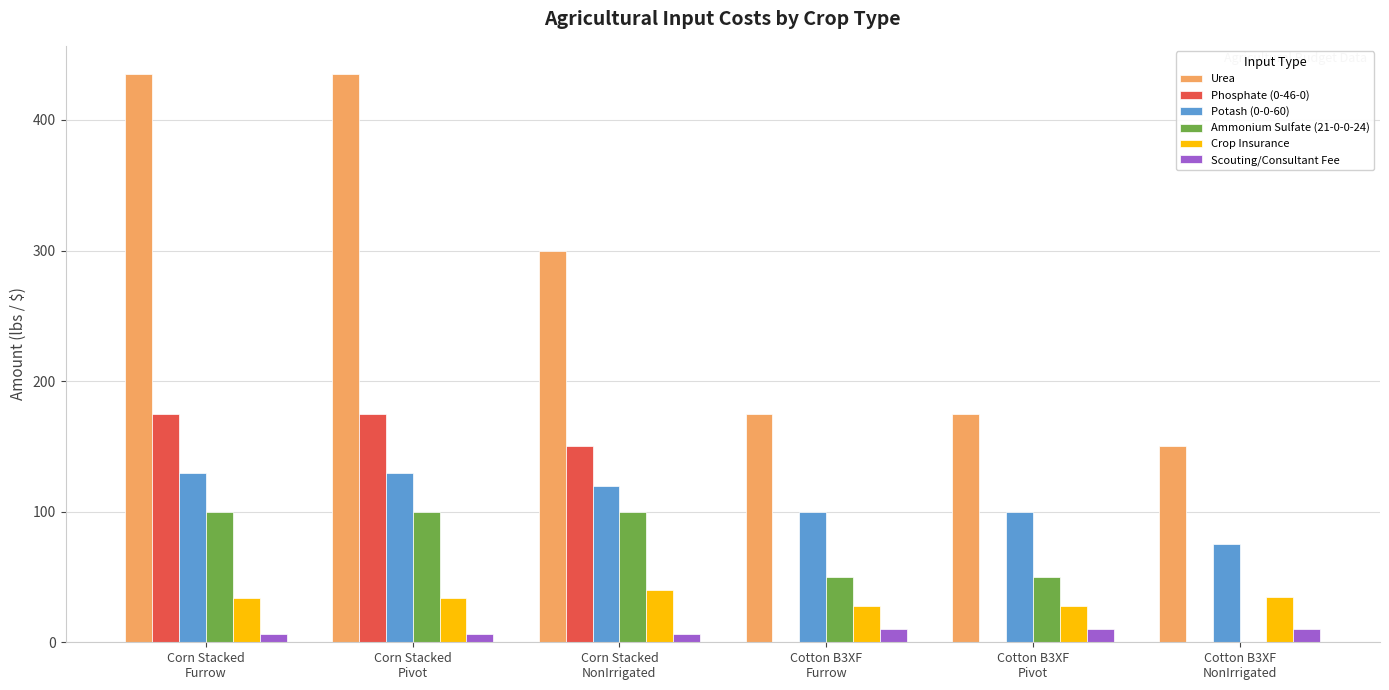

Which series has the largest total across all categories?

Urea